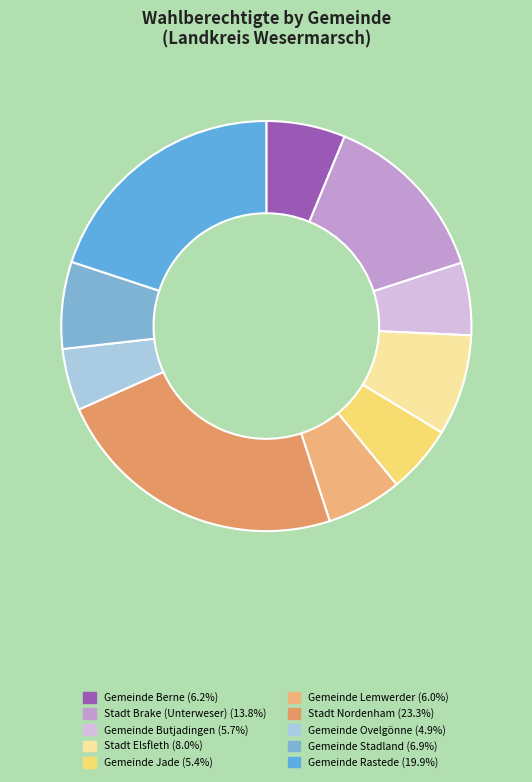

Is it true that Gemeinde Rastede is 8% of the pie?

False